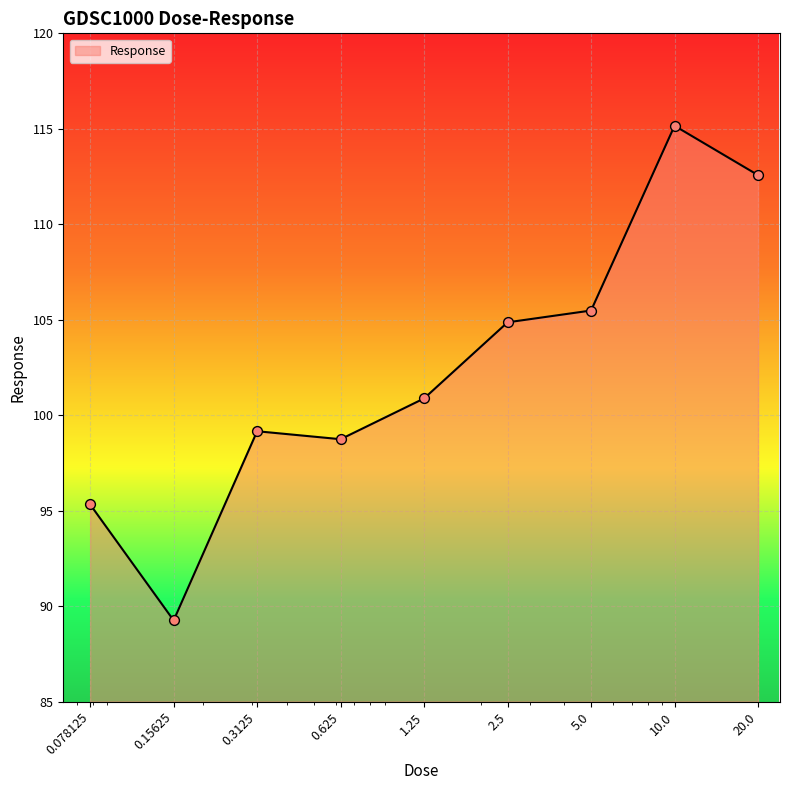

What is the greatest value displayed?

115.2